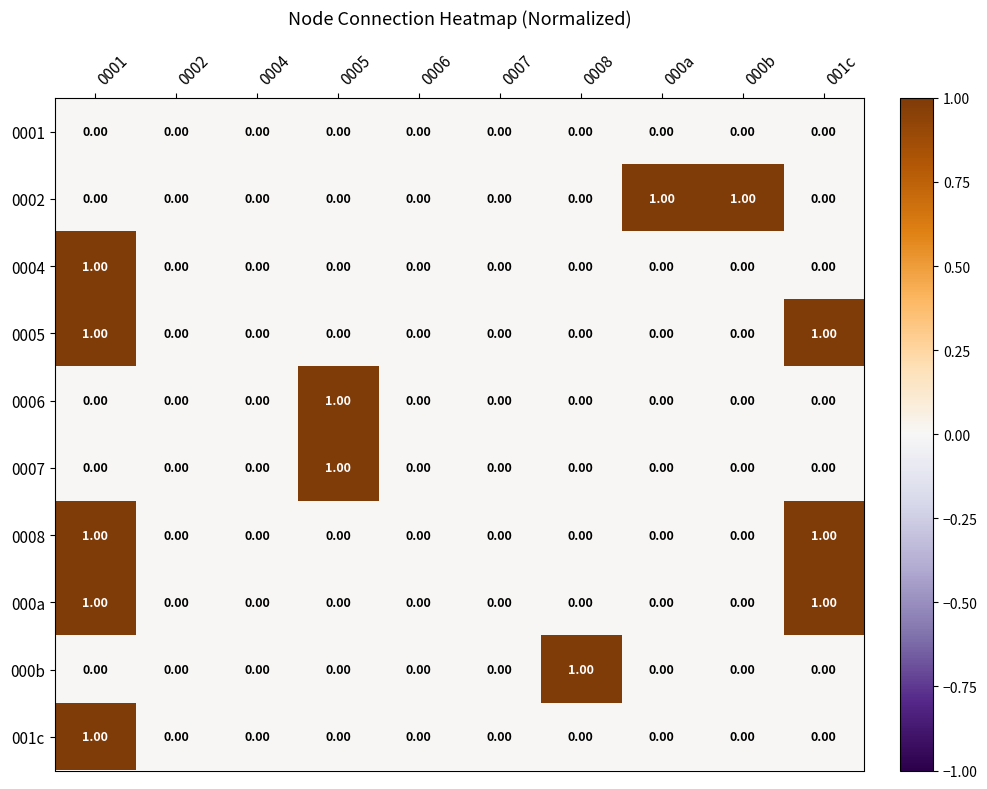

How many values in 0006 are above zero?

1